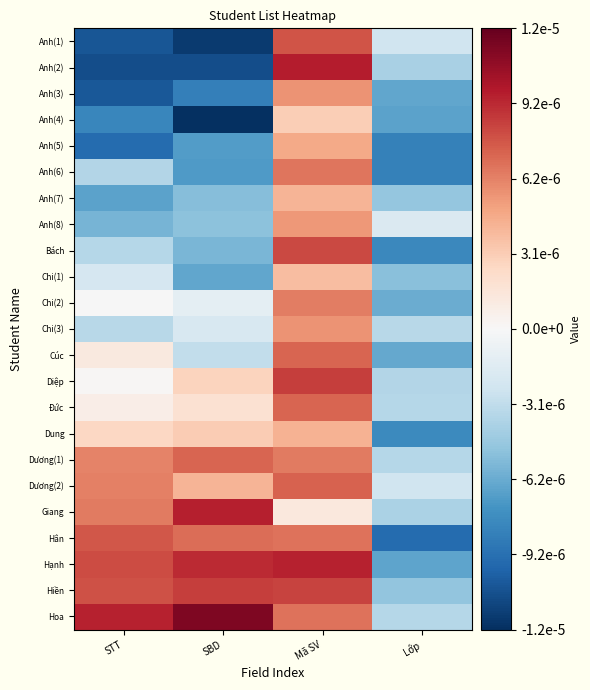

How many data points does each series have?

4